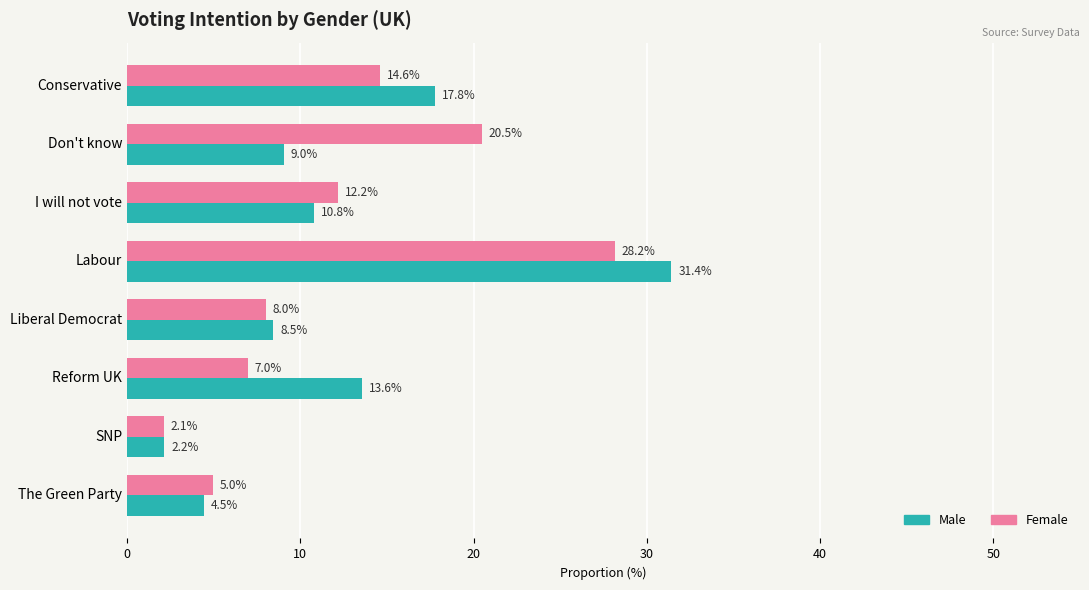

Rank the series by their average value, from highest to lowest.

Male, Female